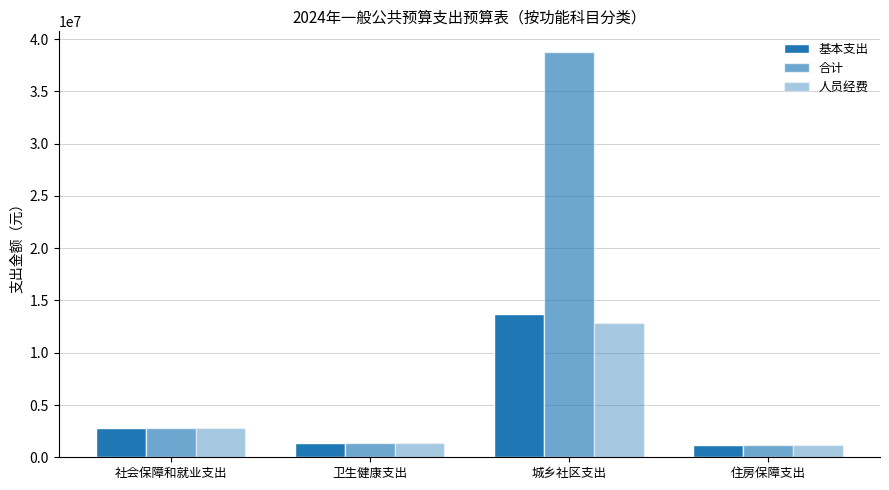

Reading right to left, list all the values displayed in this chart.

基本支出: 1143096.5	13695475.4	1389618.8	2800373.1
合计: 1143096.5	38804975.4	1389618.8	2800373.1
人员经费: 1143096.5	12880495.4	1389618.8	2770373.1